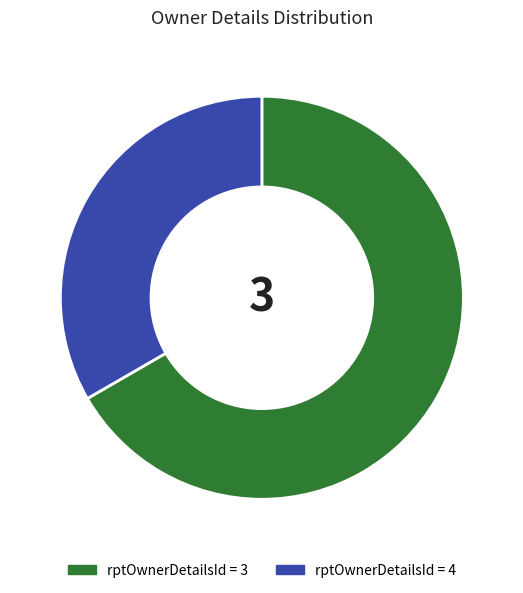

Approximately how many times larger is the value at rptOwnerDetailsId = 4 compared to rptOwnerDetailsId = 3?

0.5